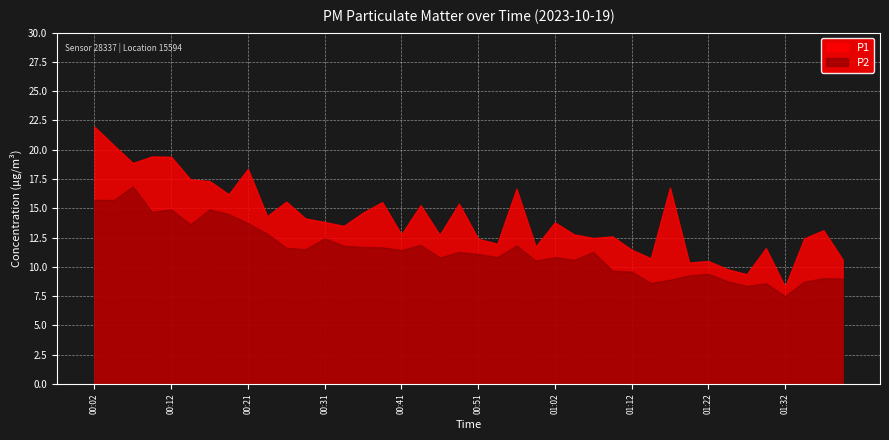

List the series in order of their overall mean, lowest first.

P2, P1